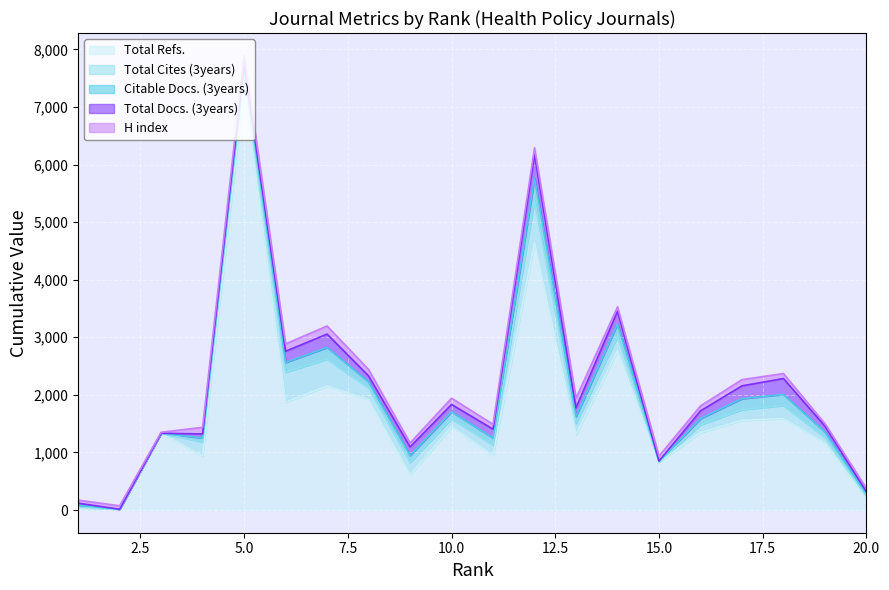

At which label does H index first exceed 87?

4